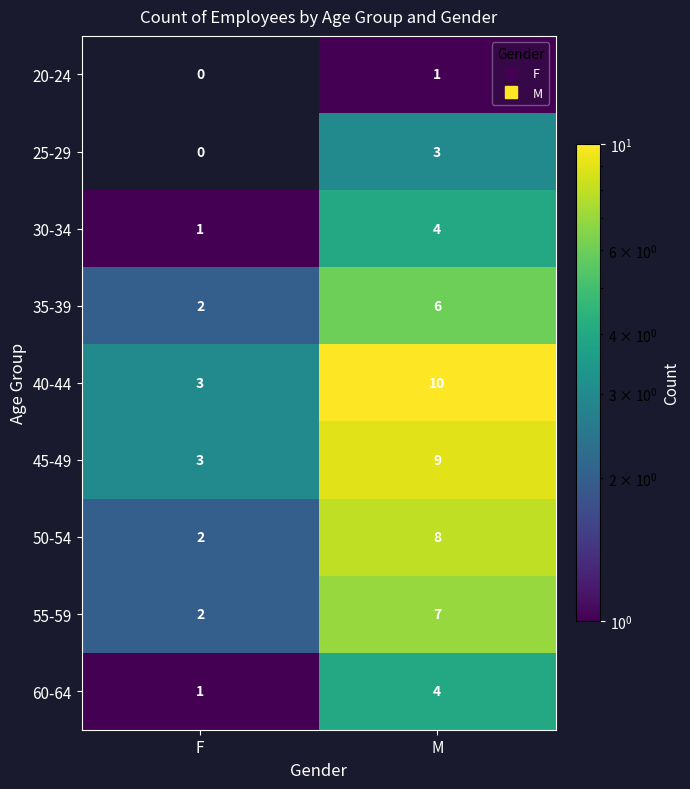

What is the sum of all 45-49 values?

12